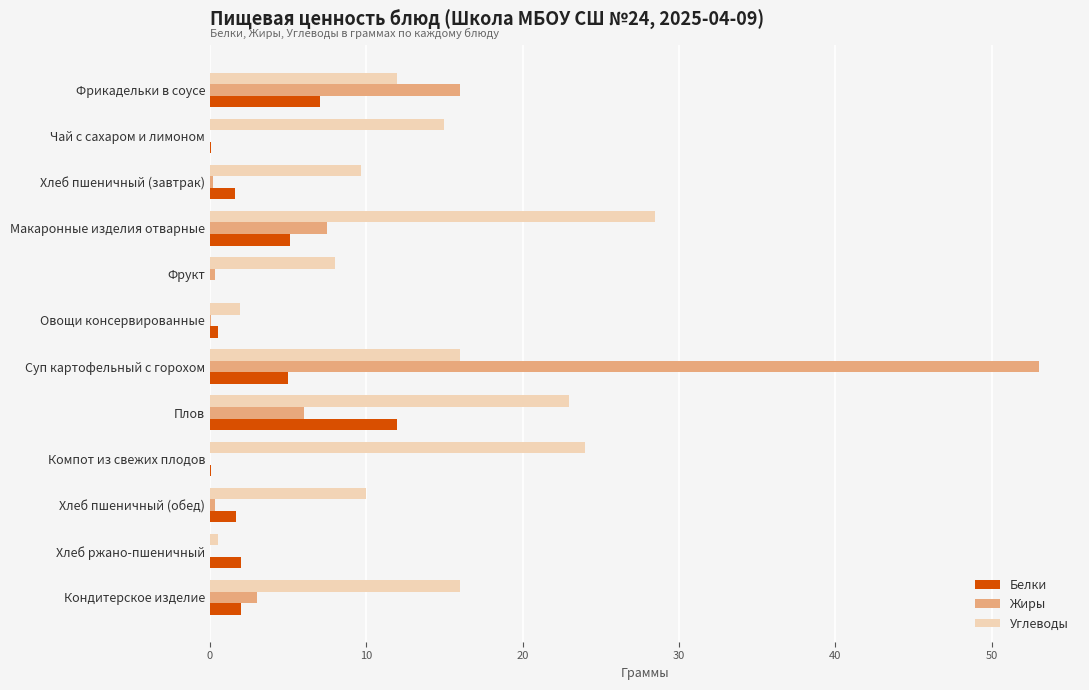

At which label is Жиры closest to 26?

Фрикадельки в соусе